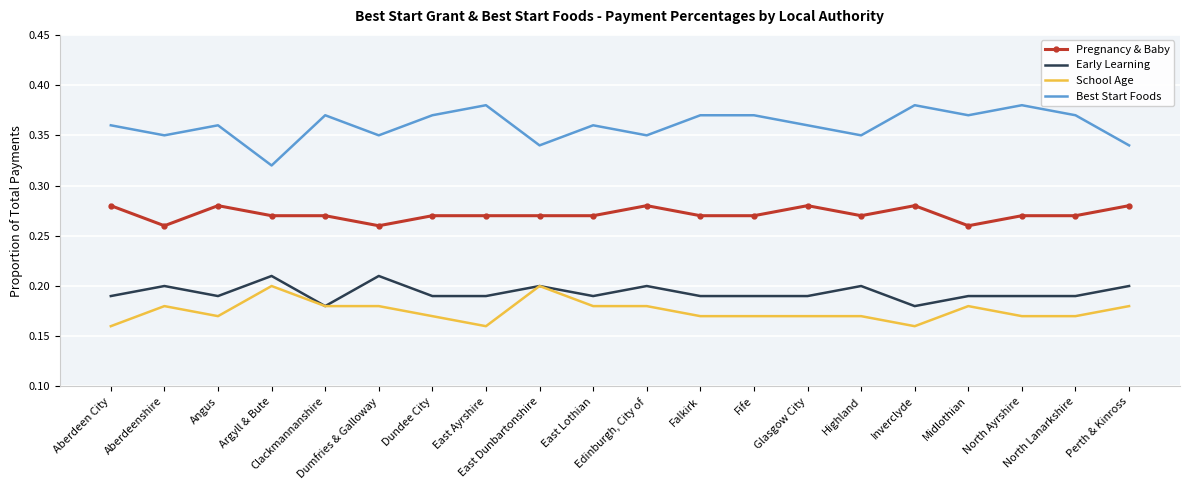

Which series has the largest total across all categories?

Best Start Foods